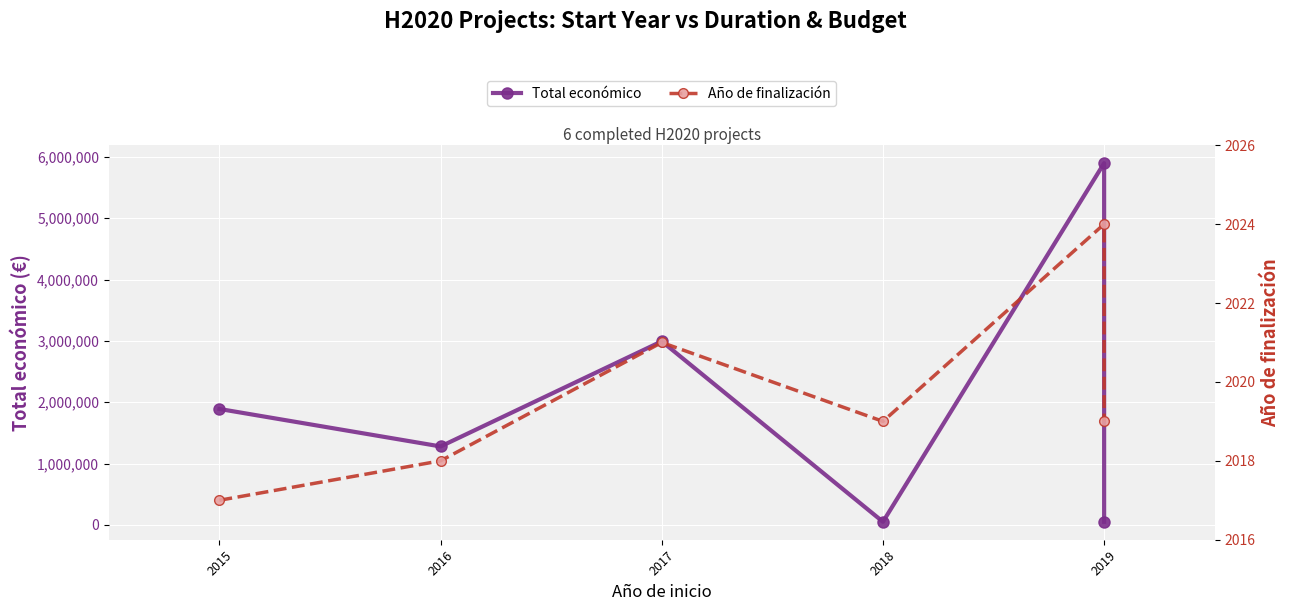

At 2015, list the series in order from largest to smallest.

Total económico, Año de finalización